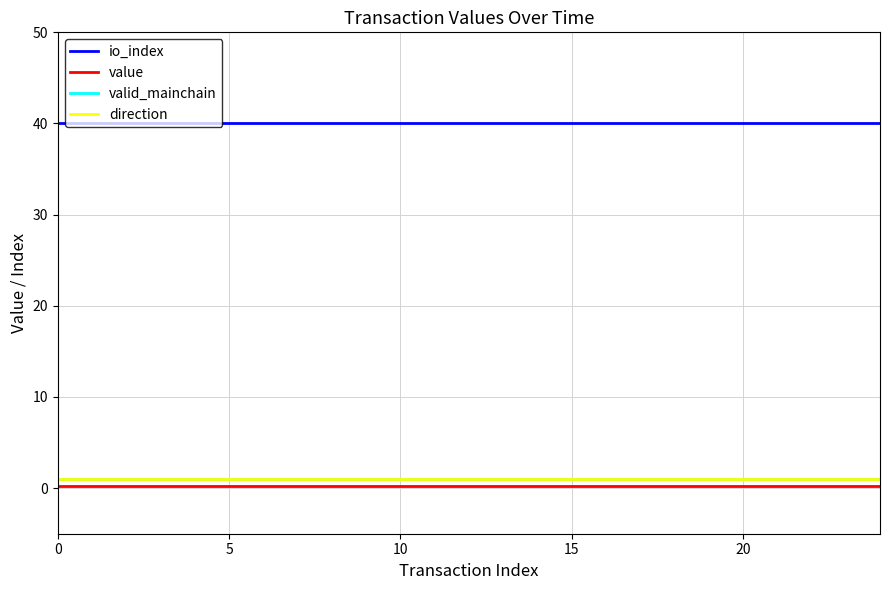

Which series has the widest spread of values?

io_index